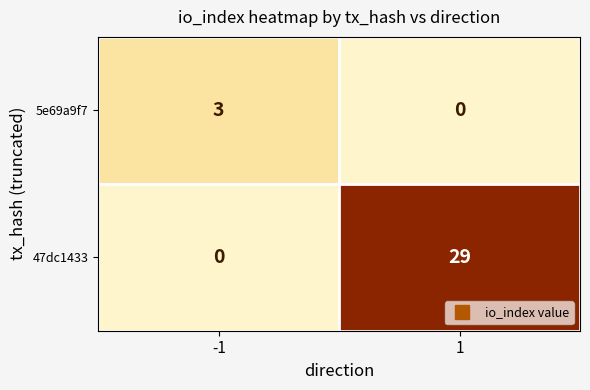

The 5e69a9f7 series shows 3 at -1. True or false?

True